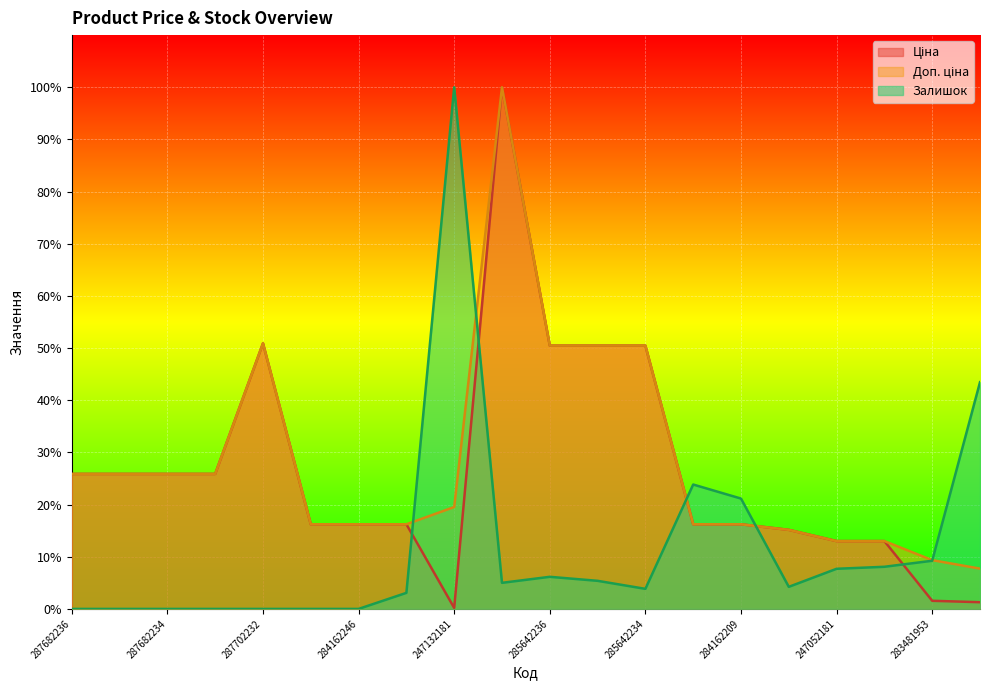

Which label corresponds to the smallest value in the chart?

287682236